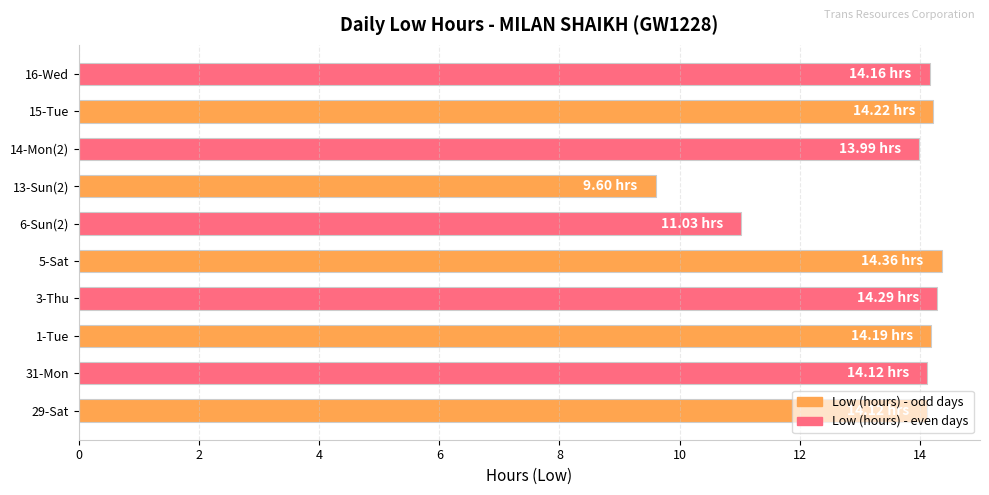

What is the sum of all values?

134.1